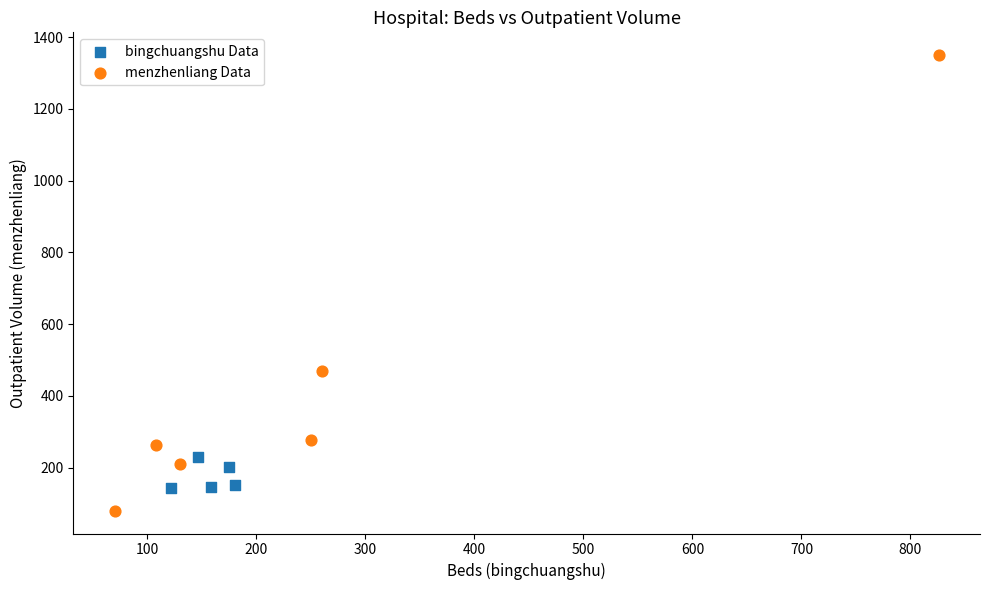

Which series contains the highest Y value?

menzhenliang Data